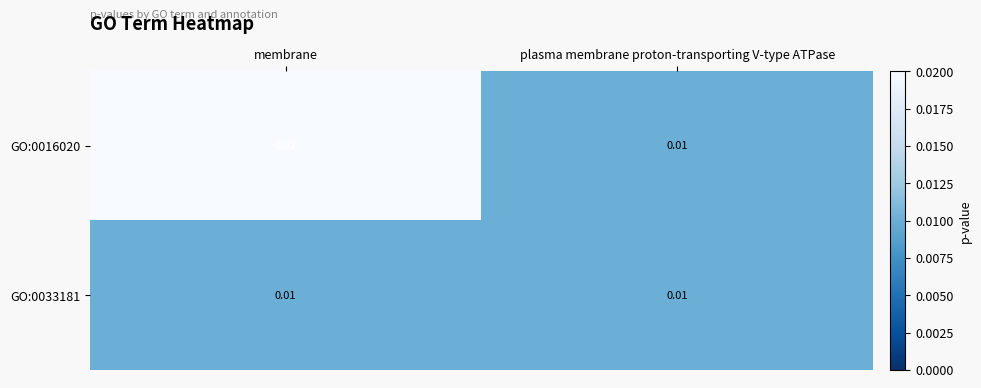

Which label corresponds to the largest value in the chart?

membrane